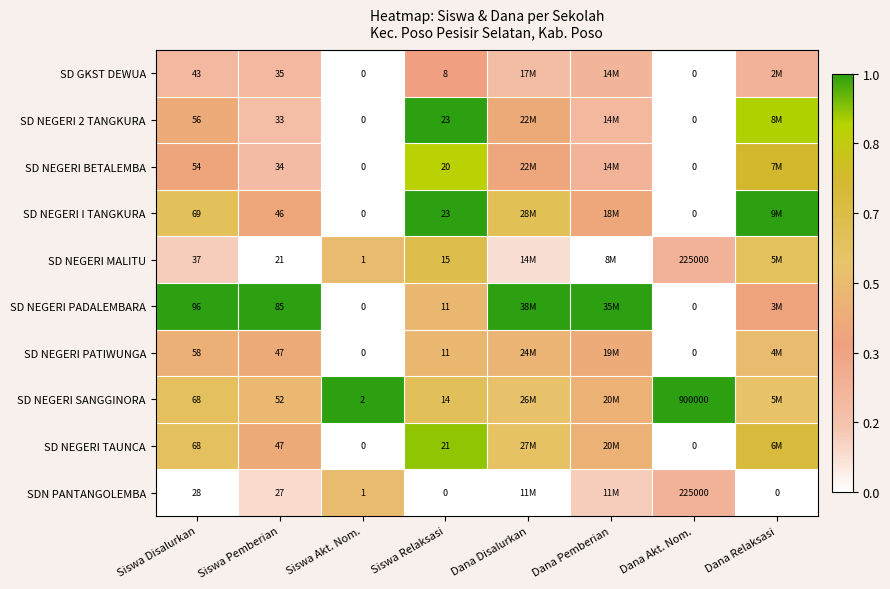

Is the value of SD NEGERI BETALEMBA at Siswa Pemberian greater than the value of SD NEGERI SANGGINORA at Siswa Relaksasi?

Yes